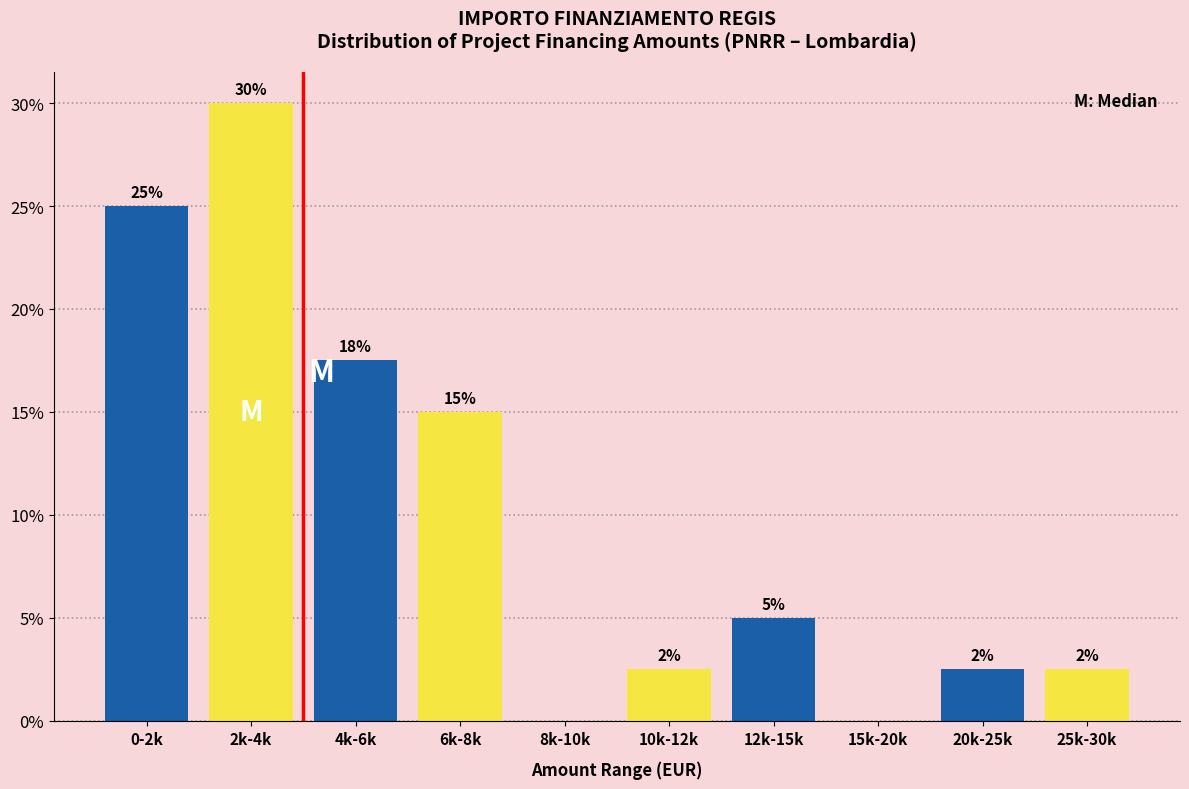

At which label does the data first exceed 5?

0-2k